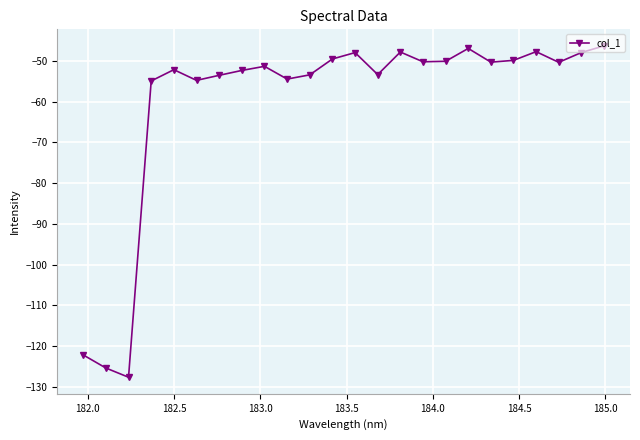

True or false: the data has more than 1 interior local peaks.

True